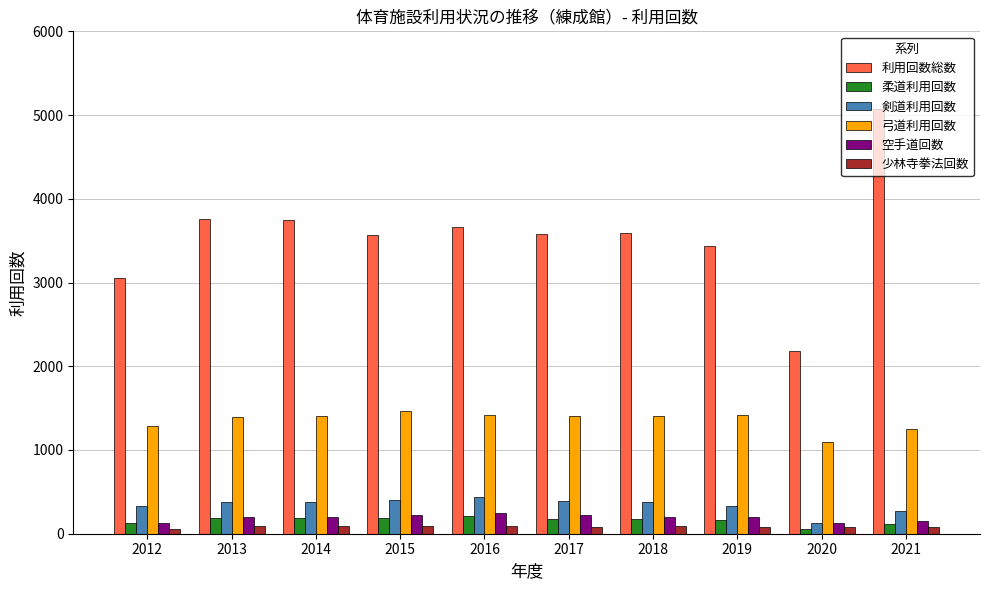

Is it true that 少林寺拳法回数 equals 92 at 2018?

True